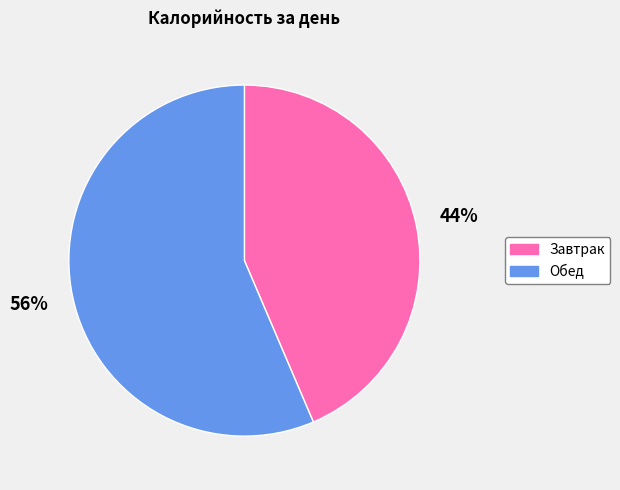

To the nearest percent, what is the combined percentage of Завтрак and Обед?

100%